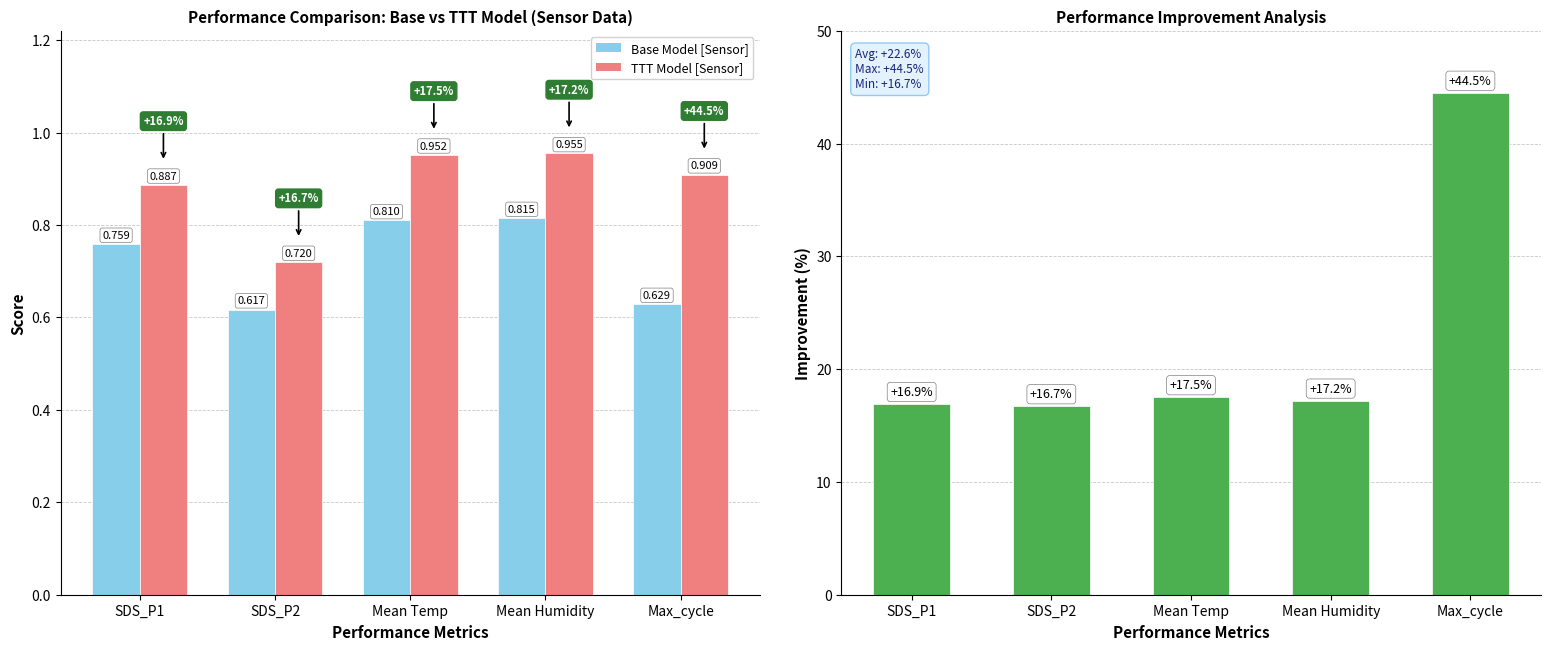

Where is TTT Model [Sensor] nearest to the value 0?

SDS_P2